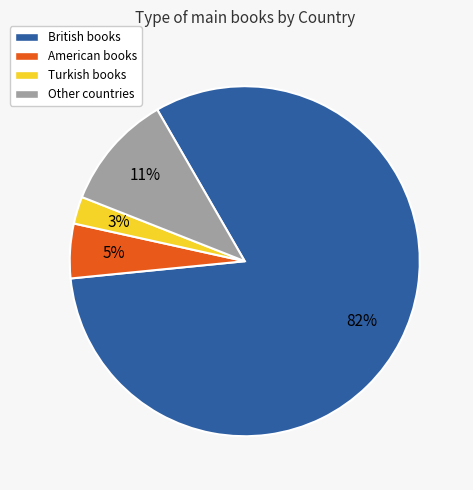

Count the number of slices in the pie.

4